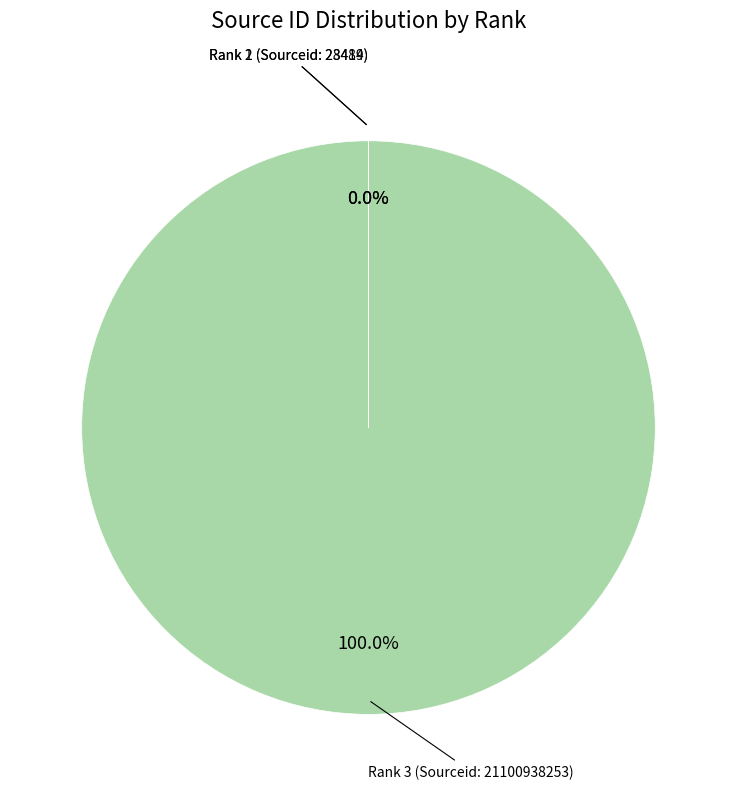

Is there a majority slice in this chart?

Yes